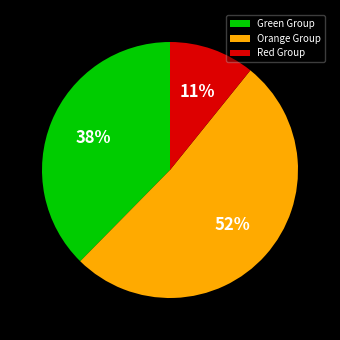

Is there a majority slice in this chart?

Yes